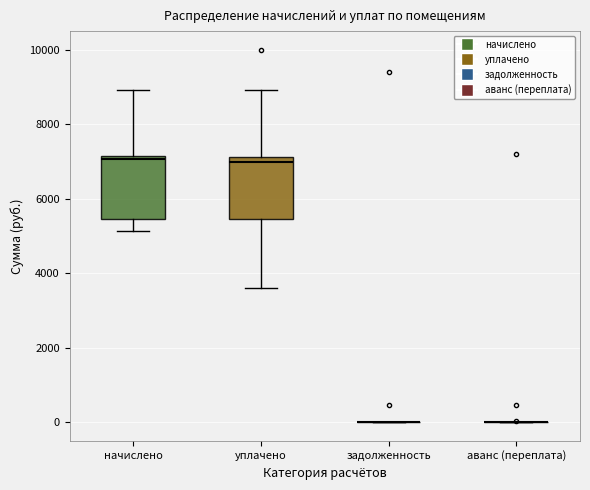

Reading left to right, transcribe this box plot: for each box, give where its median line is, the range the box spans, and where its two whiskers end, as read against the y-axis. The values are not printed on the chart, so give them approximately, as read against the axis.

начислено: median 7000, box 5400 to 7200, whiskers 5200 to 9000
уплачено: median 7000, box 5400 to 7200, whiskers 3600 to 9000
задолженность: box collapsed to a line at 0, whiskers 0 to 0
аванс (переплата): box collapsed to a line at 0, whiskers 0 to 0